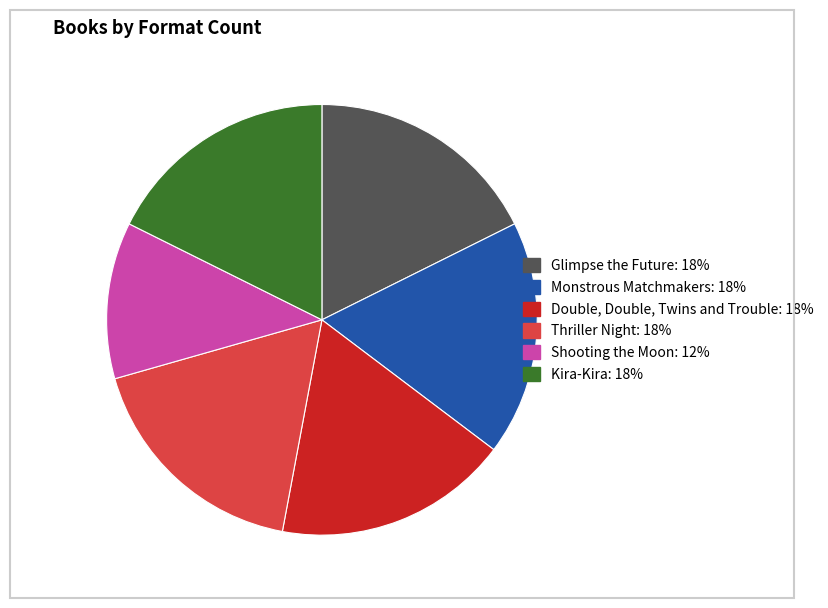

Is the sum of Glimpse the Future and Thriller Night greater than half?

No